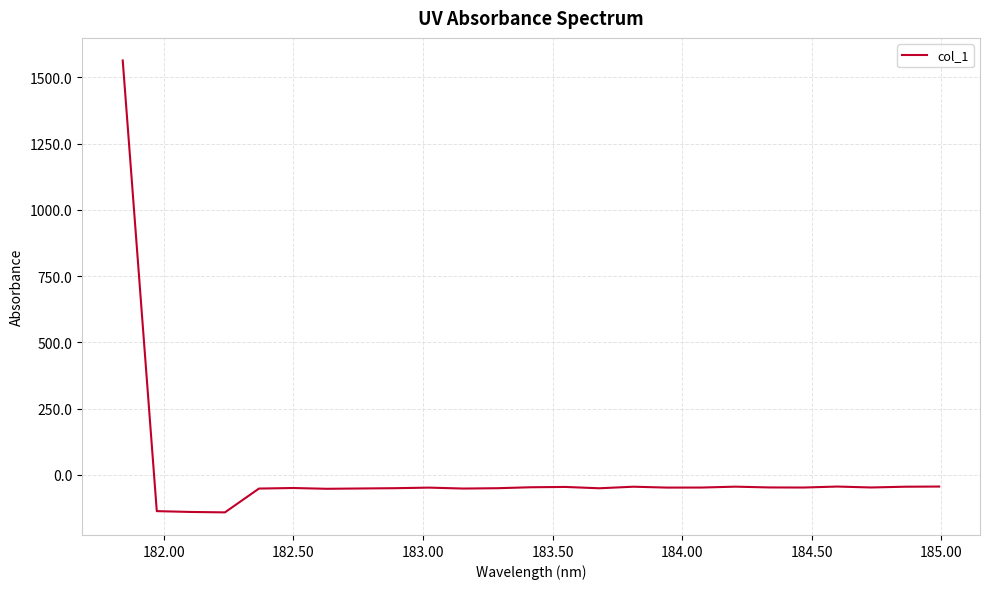

What is the difference between the maximum and minimum values?

1705.3